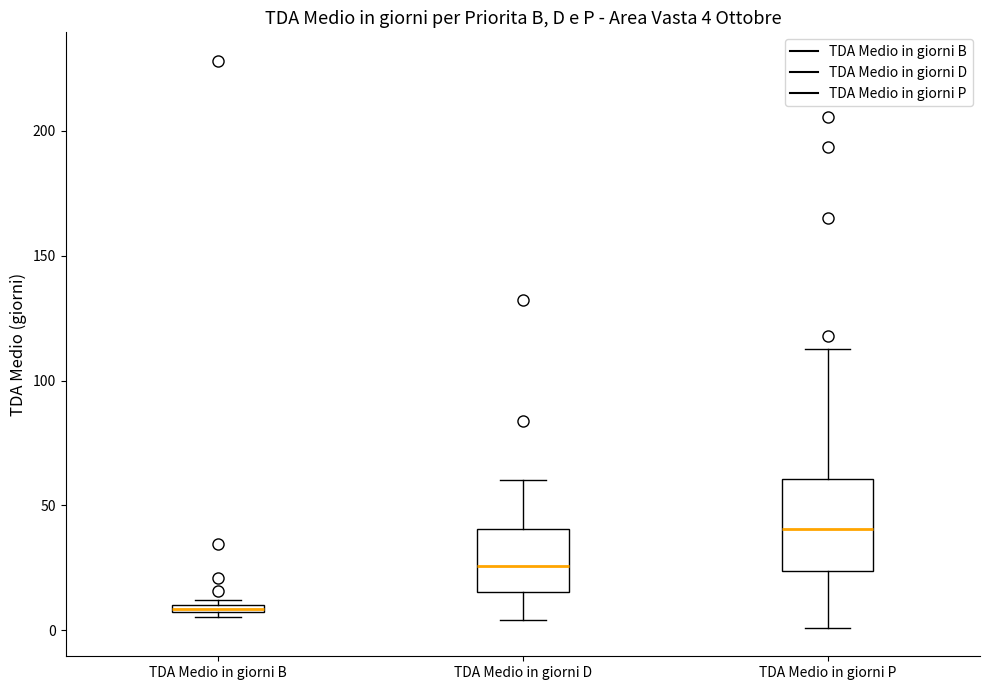

Which box is the tallest, from its lower edge to its upper edge?

TDA Medio in giorni P